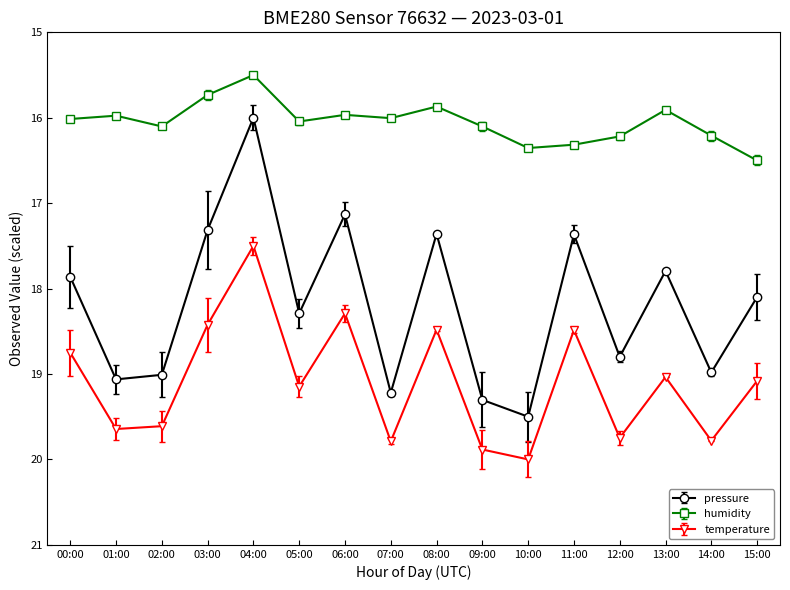

Reading left to right, transcribe all the data shown in this chart.

pressure: 00:00=17.9	01:00=19.1	02:00=19.0	03:00=17.3	04:00=16.0	05:00=18.3	06:00=17.1	07:00=19.2	08:00=17.4	09:00=19.3	10:00=19.5	11:00=17.4	12:00=18.8	13:00=17.8	14:00=19.0	15:00=18.1
humidity: 00:00=16.0	01:00=16.0	02:00=16.1	03:00=15.7	04:00=15.5	05:00=16.0	06:00=16.0	07:00=16.0	08:00=15.9	09:00=16.1	10:00=16.4	11:00=16.3	12:00=16.2	13:00=15.9	14:00=16.2	15:00=16.5
temperature: 00:00=18.8	01:00=19.6	02:00=19.6	03:00=18.4	04:00=17.5	05:00=19.1	06:00=18.3	07:00=19.8	08:00=18.5	09:00=19.9	10:00=20.0	11:00=18.5	12:00=19.7	13:00=19.0	14:00=19.8	15:00=19.1